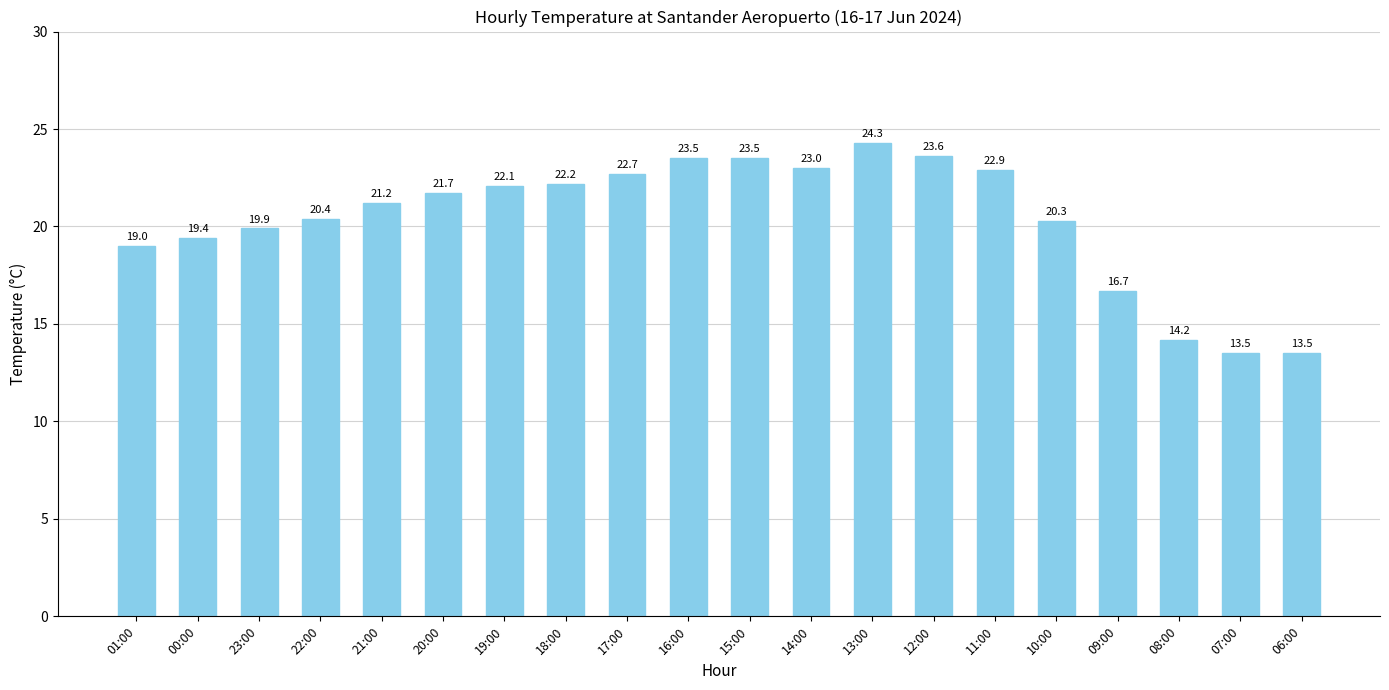

Reading right to left, extract all data points from this chart.

13.5	13.5	14.2	16.7	20.3	22.9	23.6	24.3	23.0	23.5	23.5	22.7	22.2	22.1	21.7	21.2	20.4	19.9	19.4	19.0